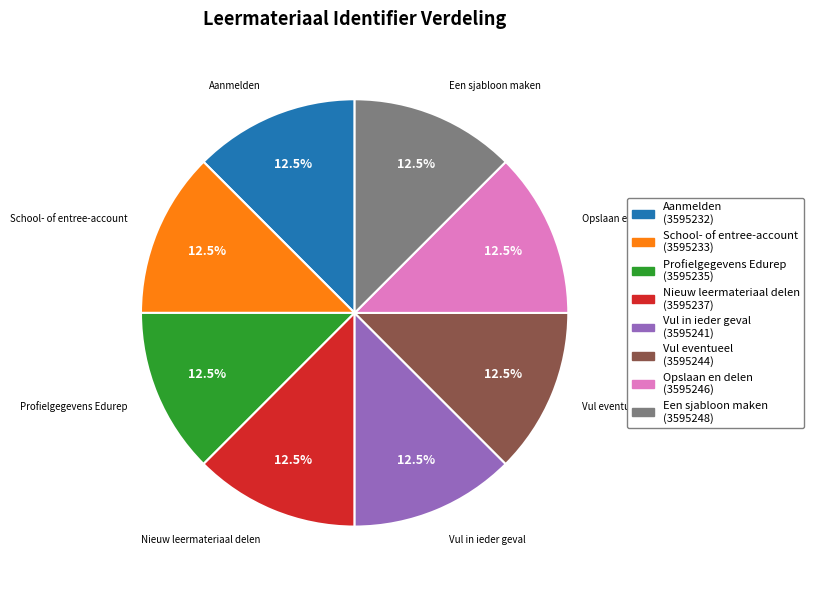

What is the ratio of the value at Opslaan en delen to the value at Profielgegevens Edurep?

1.0